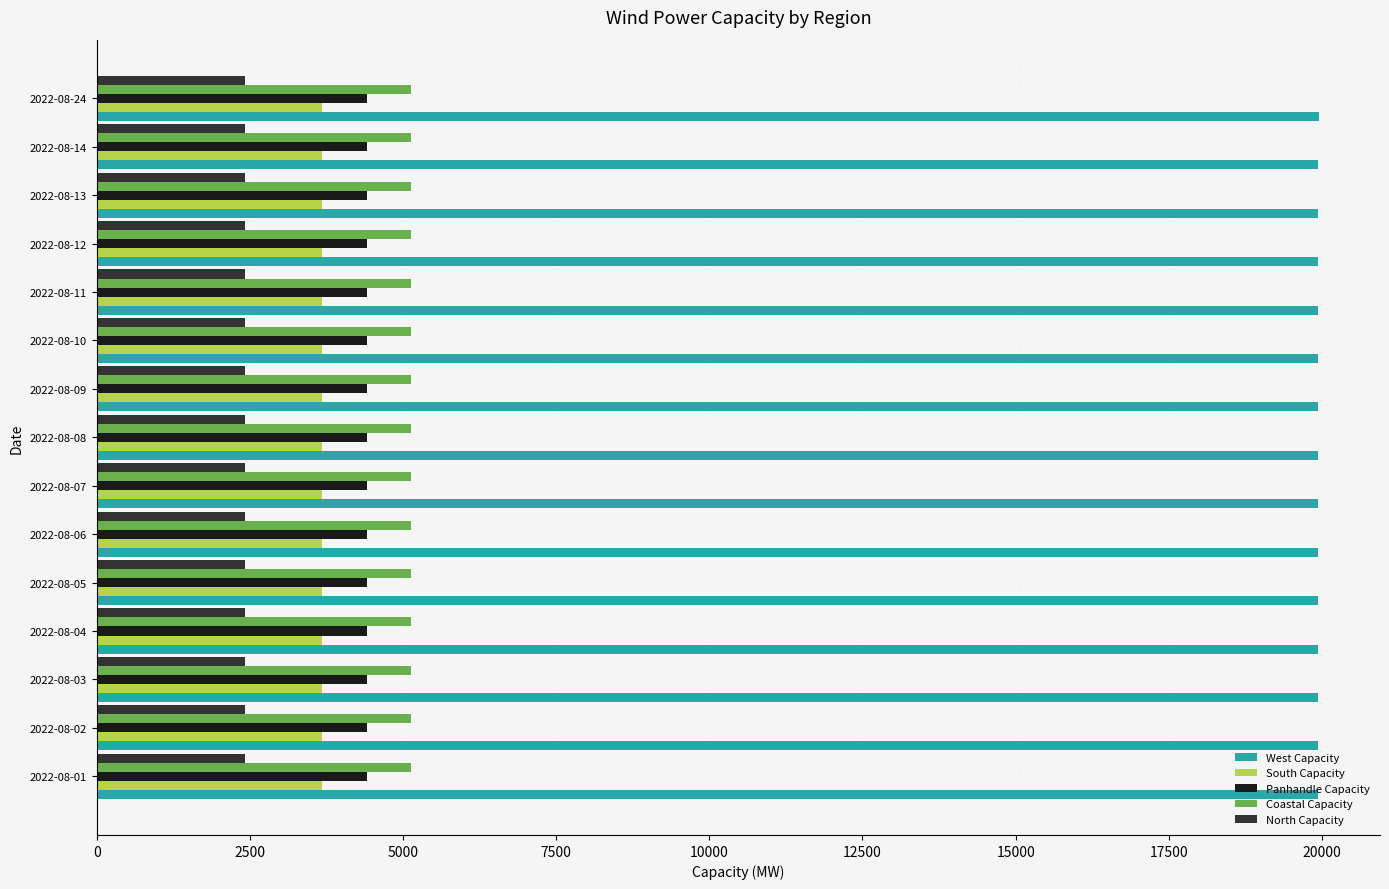

How many series are shown in this chart?

5